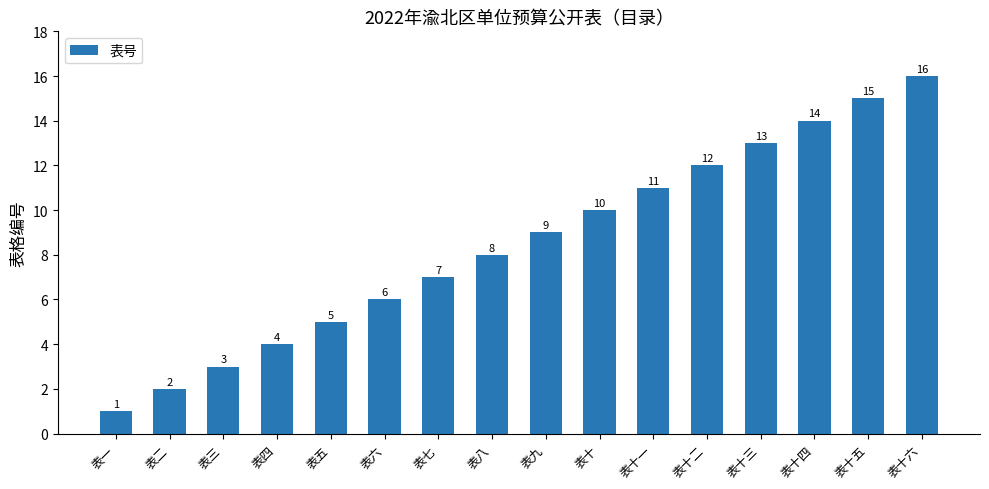

Reading left to right, list all the values displayed in this chart.

表一=1	表二=2	表三=3	表四=4	表五=5	表六=6	表七=7	表八=8	表九=9	表十=10	表十一=11	表十二=12	表十三=13	表十四=14	表十五=15	表十六=16